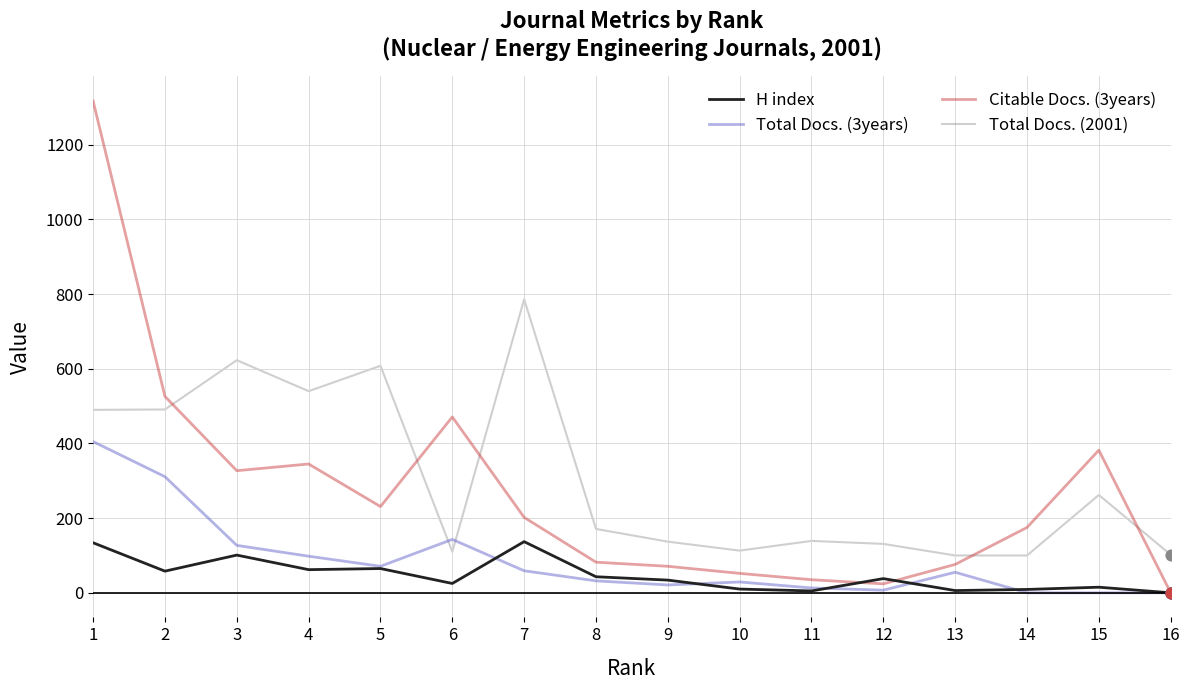

At which category is the sum across all series the highest?

1